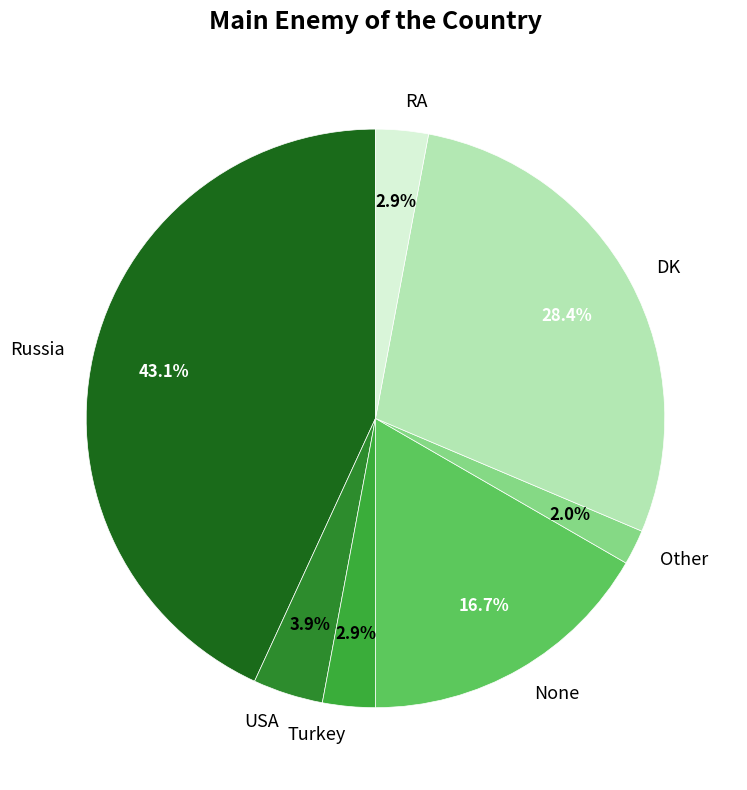

To the nearest percent, what is the difference between the largest and smallest slice percentages?

41%